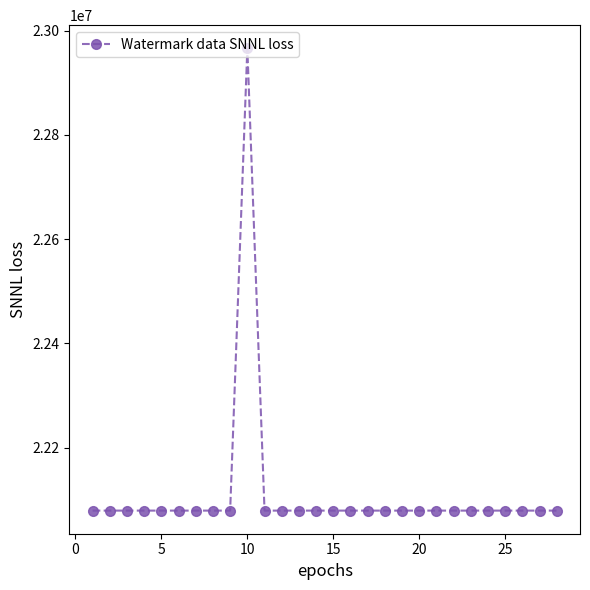

What is the average value?

22111069